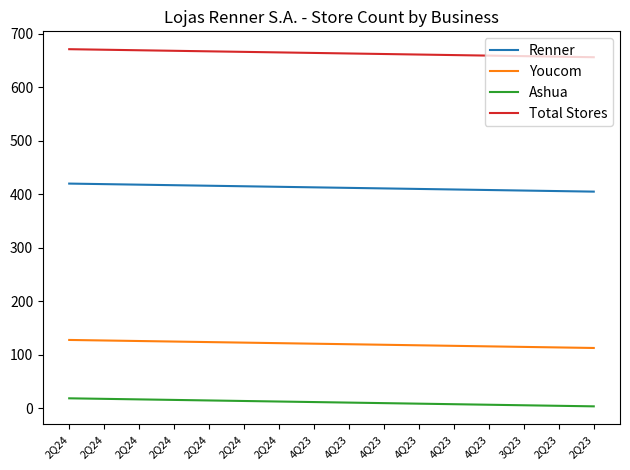

What are all the series names shown in the legend?

Renner, Youcom, Ashua, Total Stores